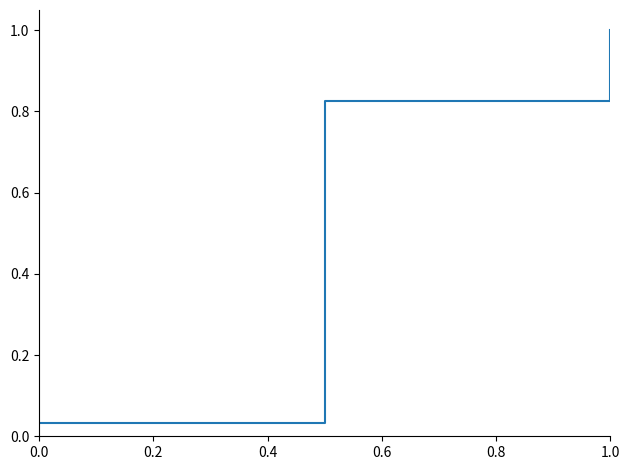

What is the greatest value displayed?

1.0